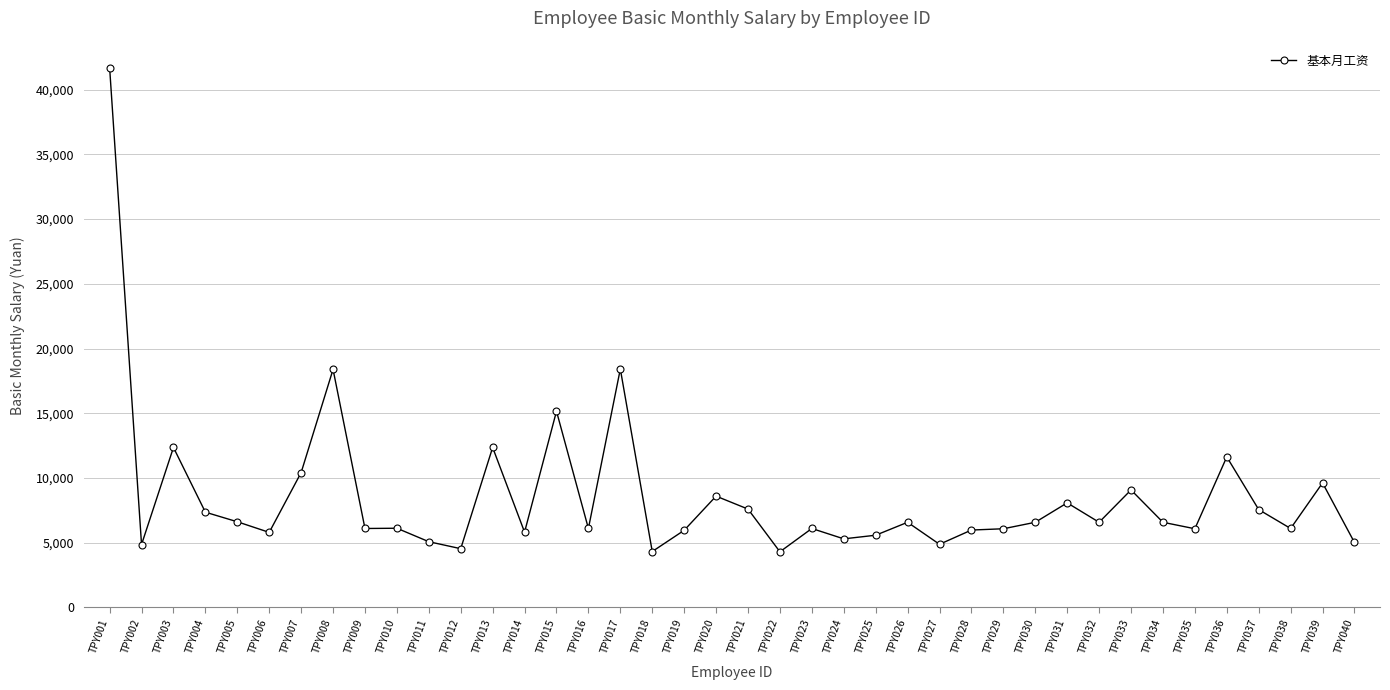

Is it true that the value at TPY029 is 6080?

True